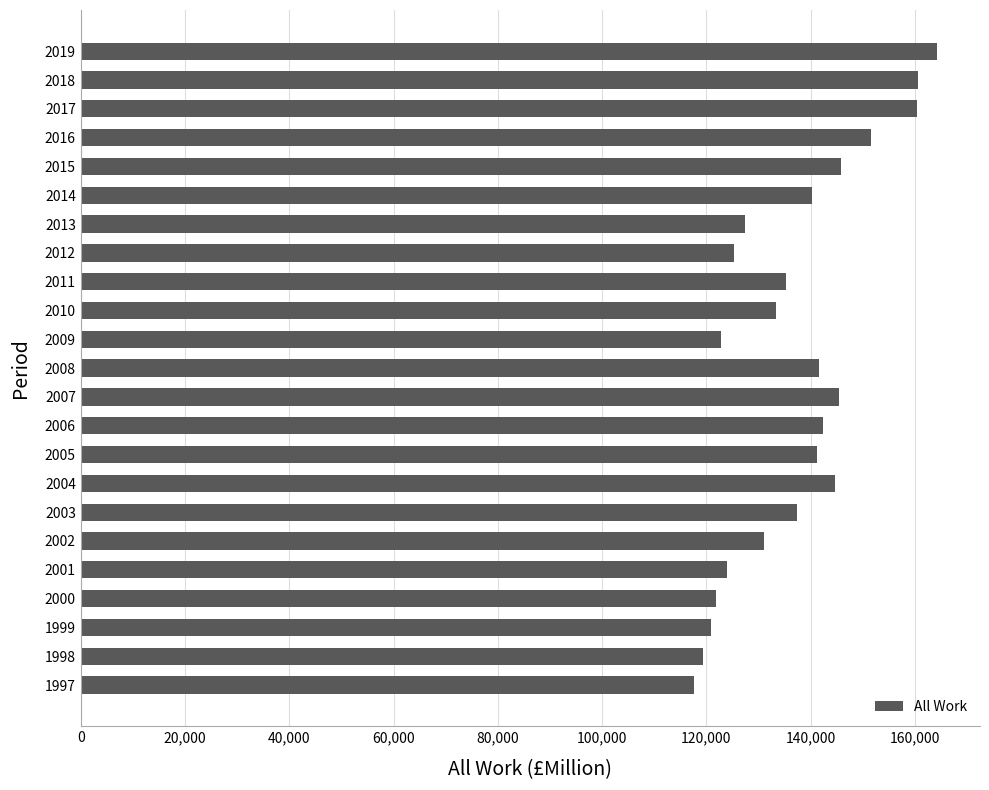

What is the greatest value displayed?

164260